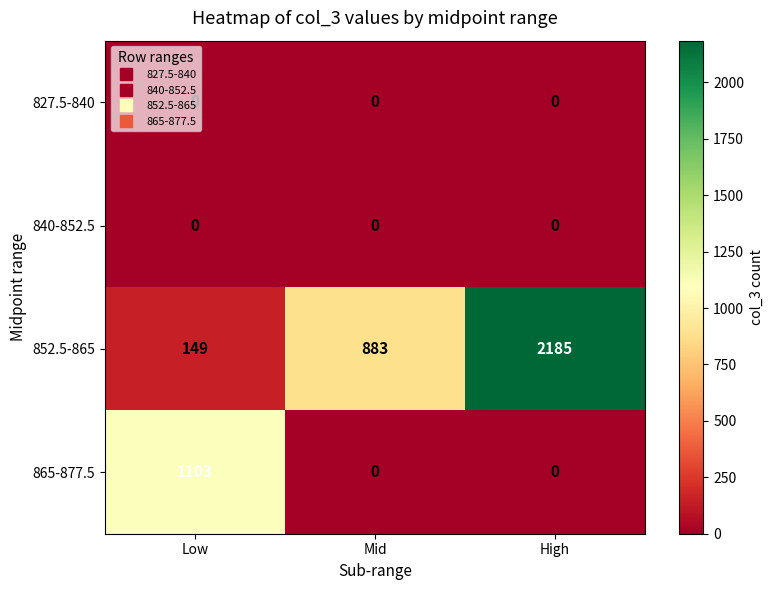

What is the spread (max minus min) of values at Low?

1103